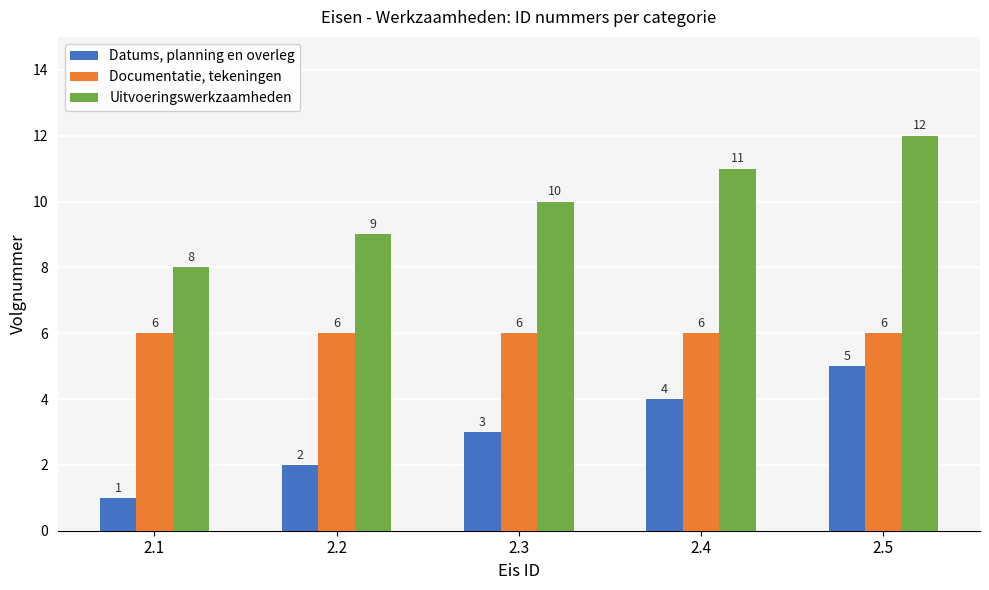

Is the value of Uitvoeringswerkzaamheden at 2.2 greater than the value of Datums, planning en overleg at 2.4?

Yes